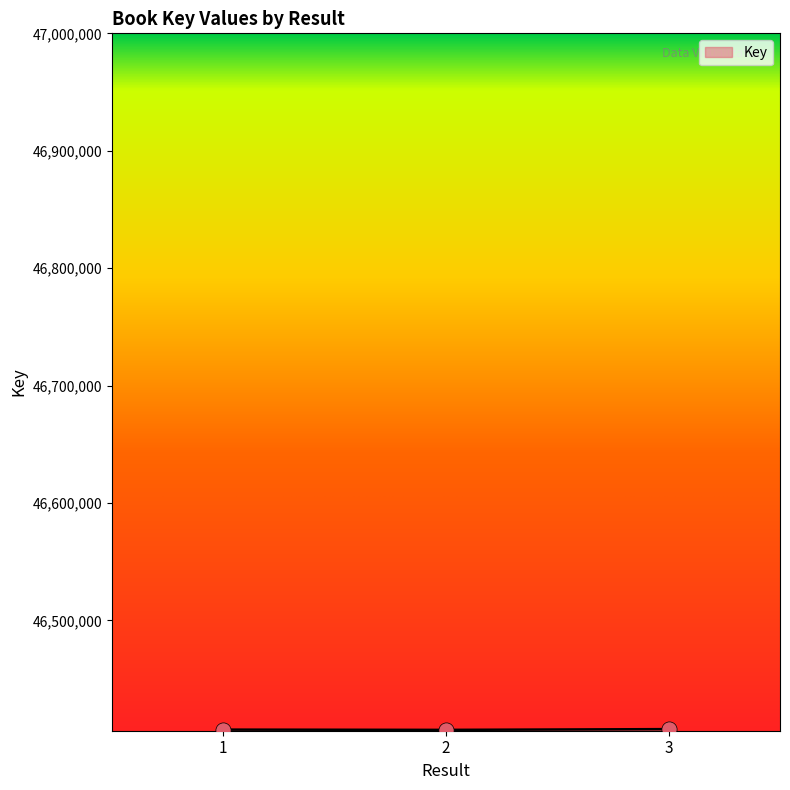

What is the ratio of the value at 2 to the value at 1?

1.0